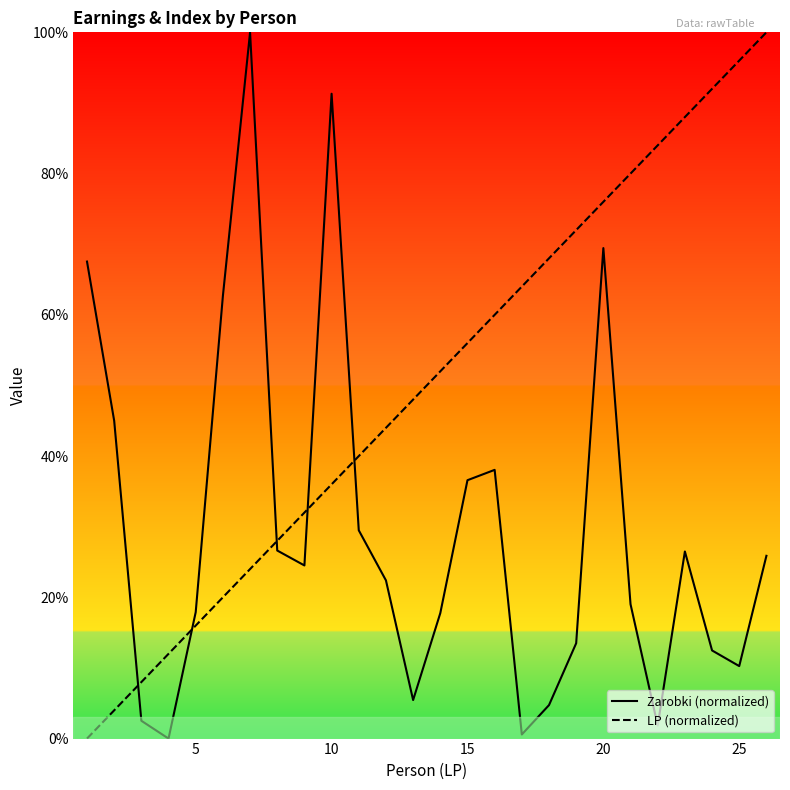

True or false: LP (normalized) has a value of 85.1 at 13.

False